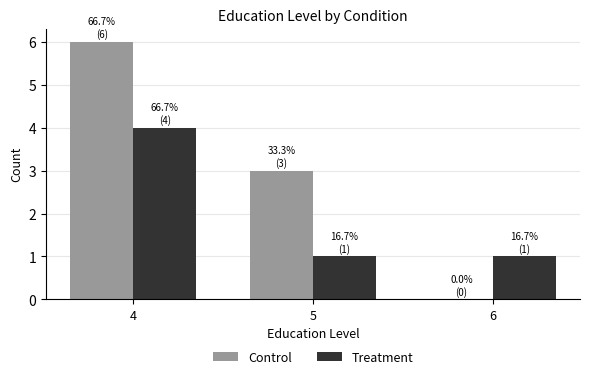

Reading left to right, what are all the values shown in this chart?

Control: 6	3	0
Treatment: 4	1	1